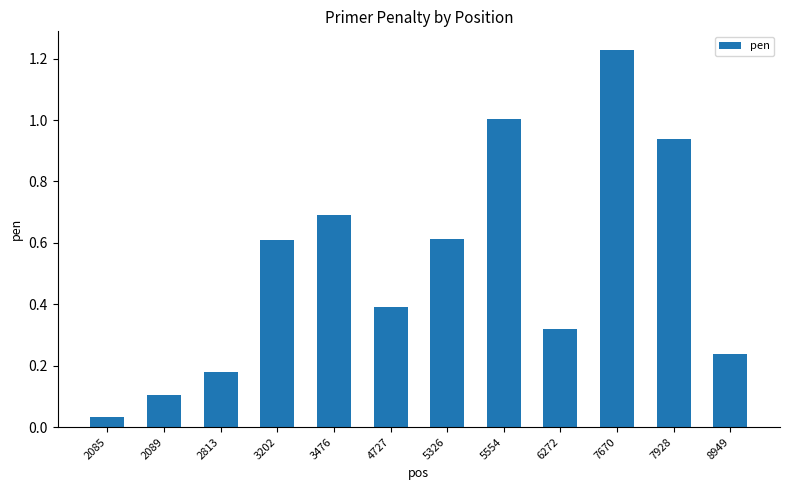

Where is the data nearest to the value 0?

2085